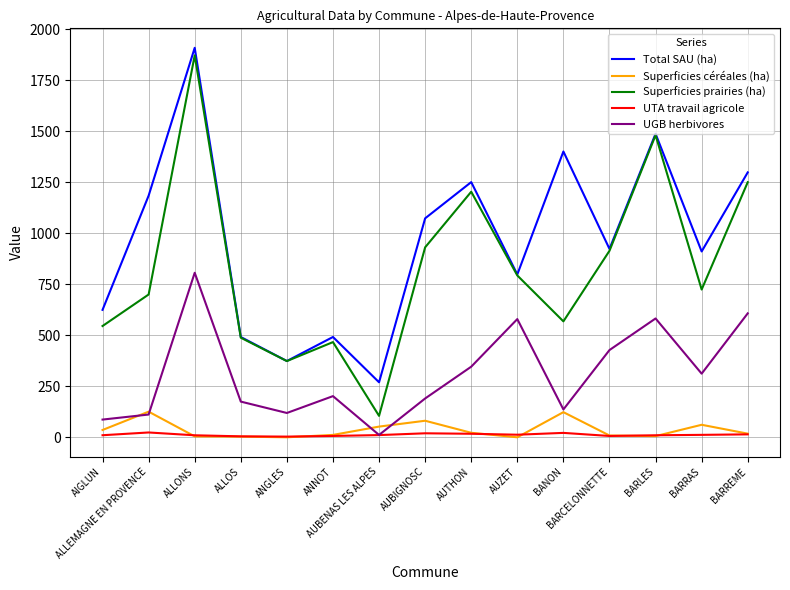

In Total SAU (ha), how many points are higher than both neighbors (excluding endpoints)?

5